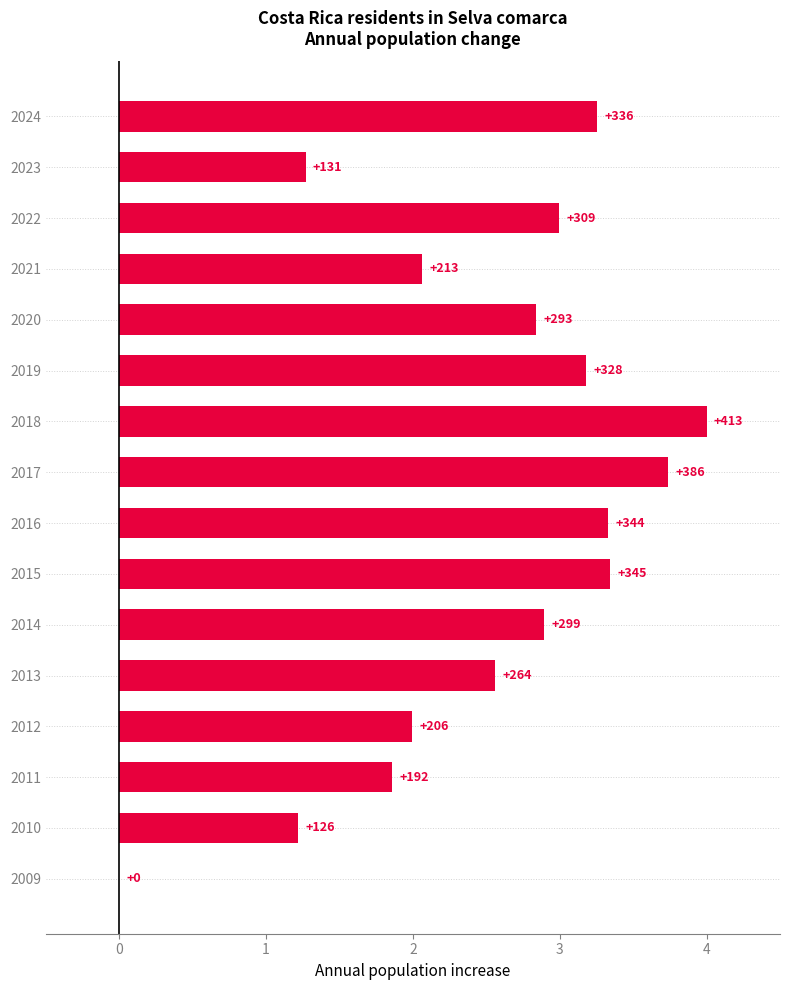

How many data points does each series have?

16